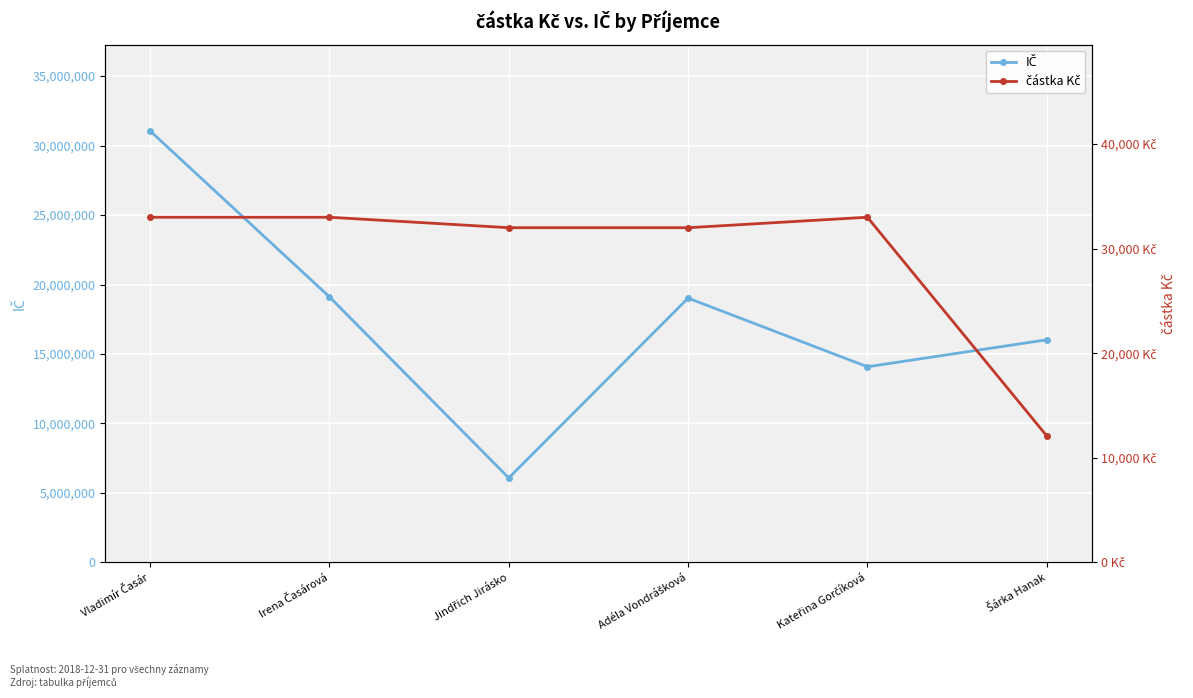

Reading left to right, what are all the values shown in this chart?

IČ: 31051967	19111961	6081982	19021989	14081986	16021969
částka Kč: 33000	33000	32000	32000	33000	12100